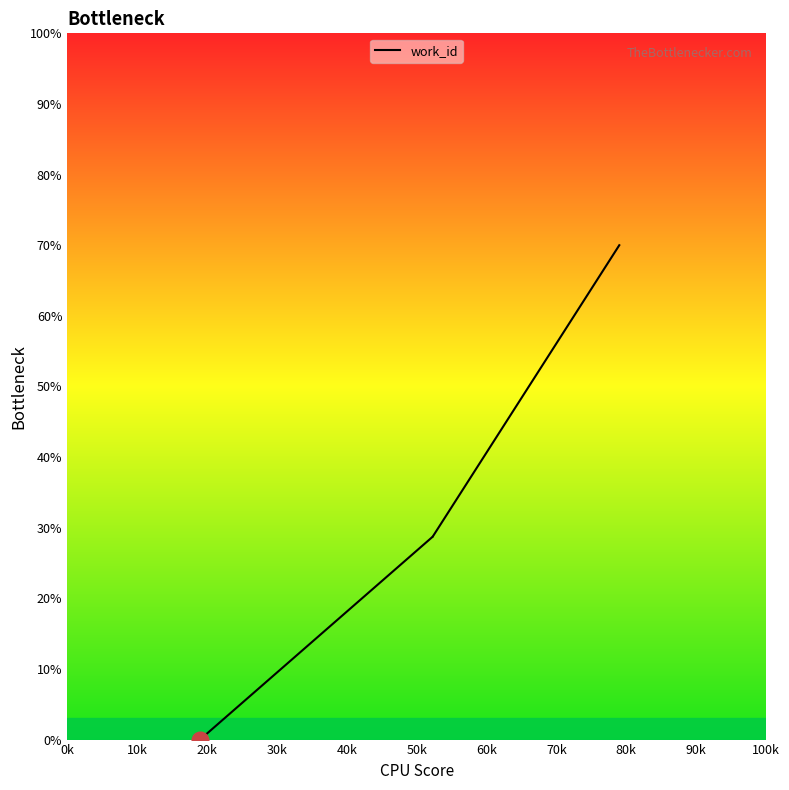

What is the difference between the maximum and minimum values?

70.0